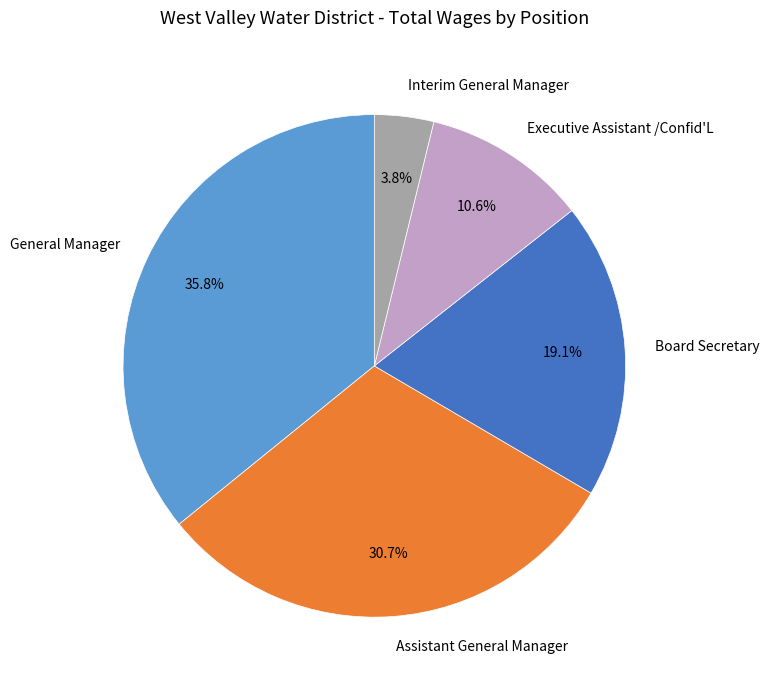

Is there any slice that represents more than half of the pie?

No